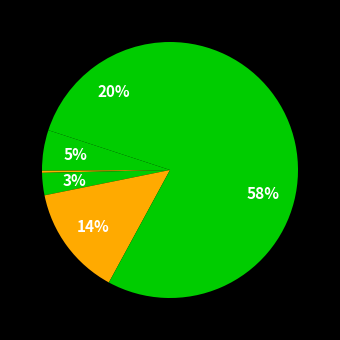

To the nearest percent, what is the average slice percentage?

14%